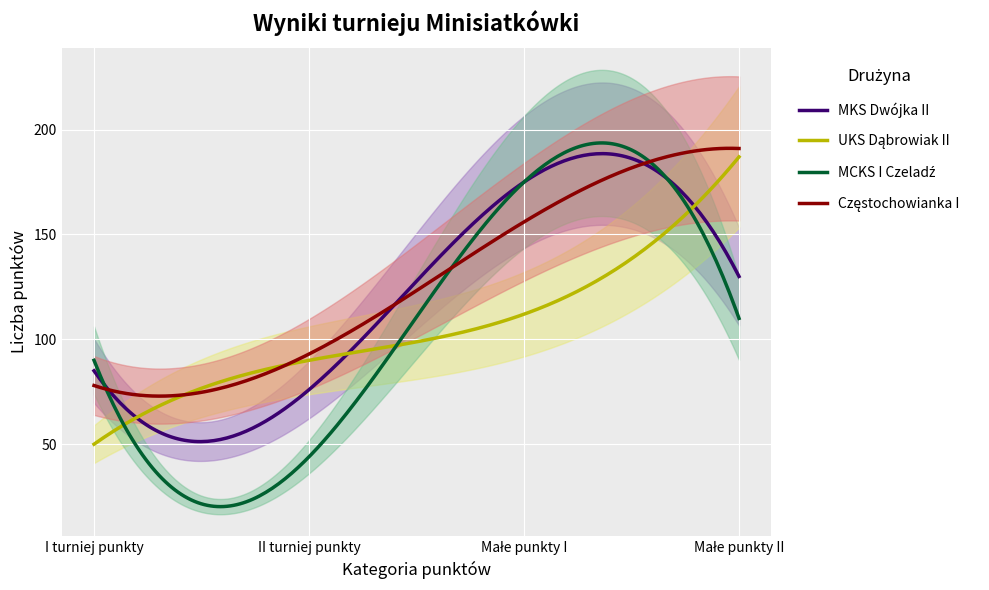

Which has a higher value, II turniej punkty or I turniej punkty?

I turniej punkty